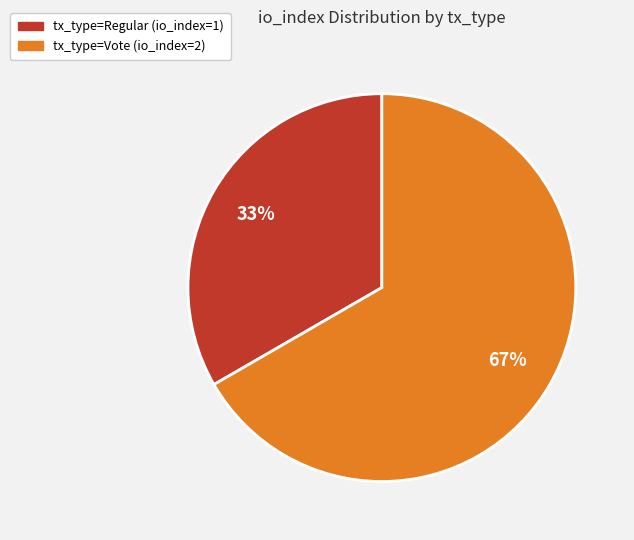

Is it true that tx_type=Vote (io_index=2) is 67% of the pie?

True